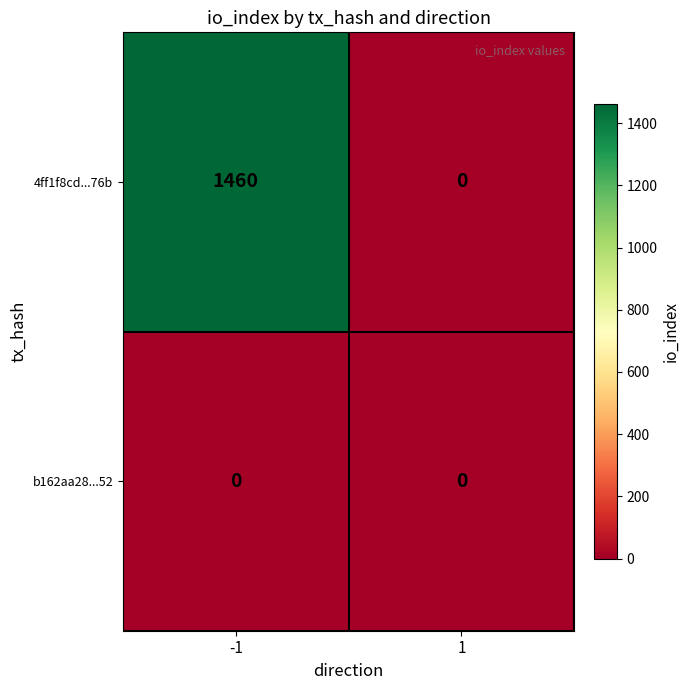

Rank the series by their maximum value, from lowest to highest.

b162aa28...52, 4ff1f8cd...76b